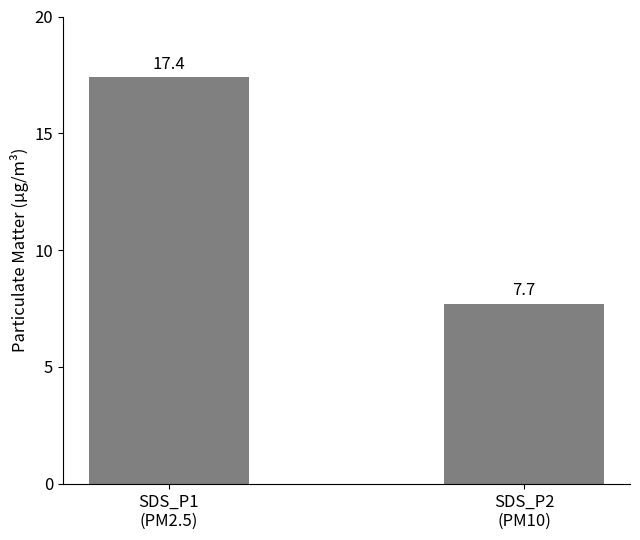

Reading left to right, what are all the values shown in this chart?

SDS_P1
(PM2.5)=17.4	SDS_P2
(PM10)=7.7